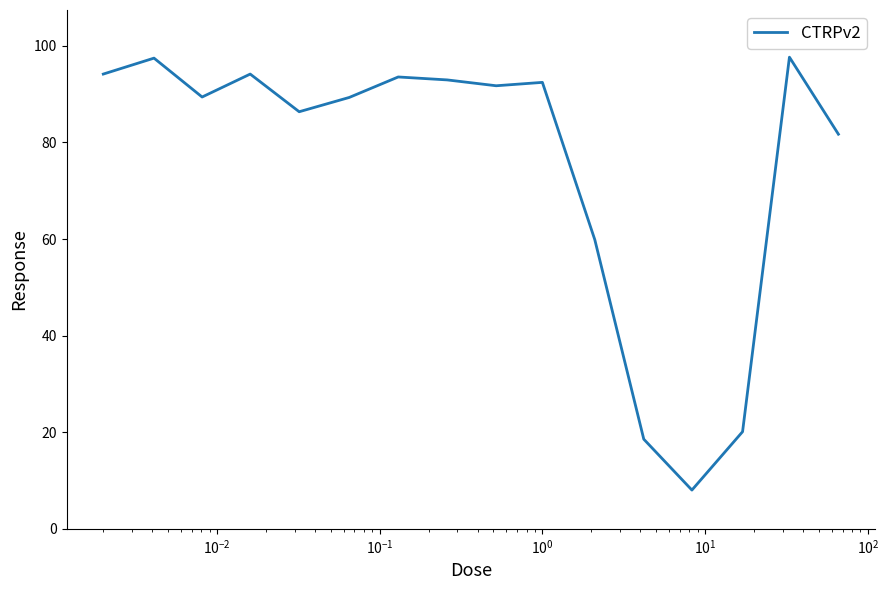

What is the smallest value displayed?

8.0